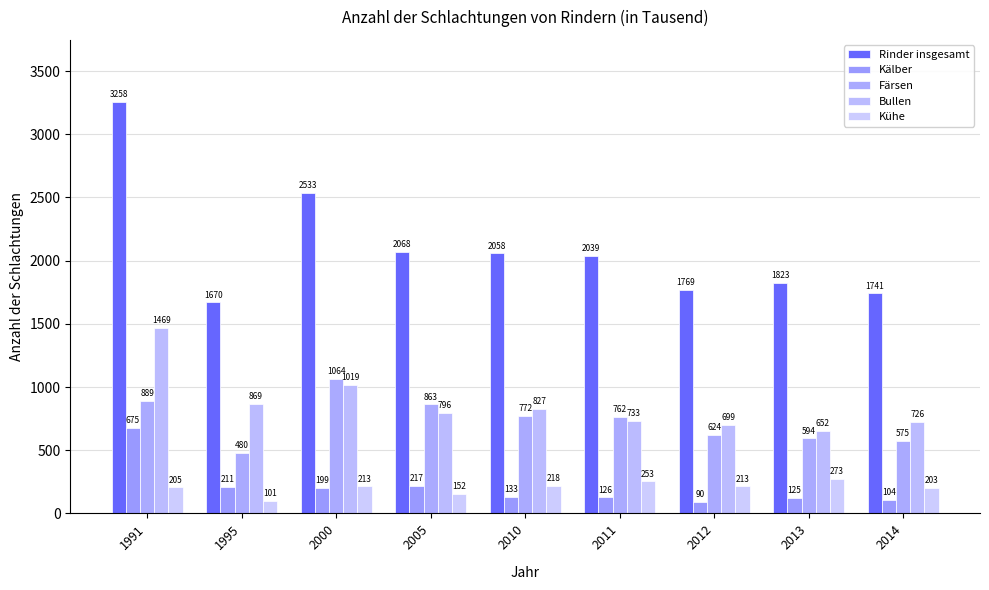

What is the sum of all Kühe values?

1831